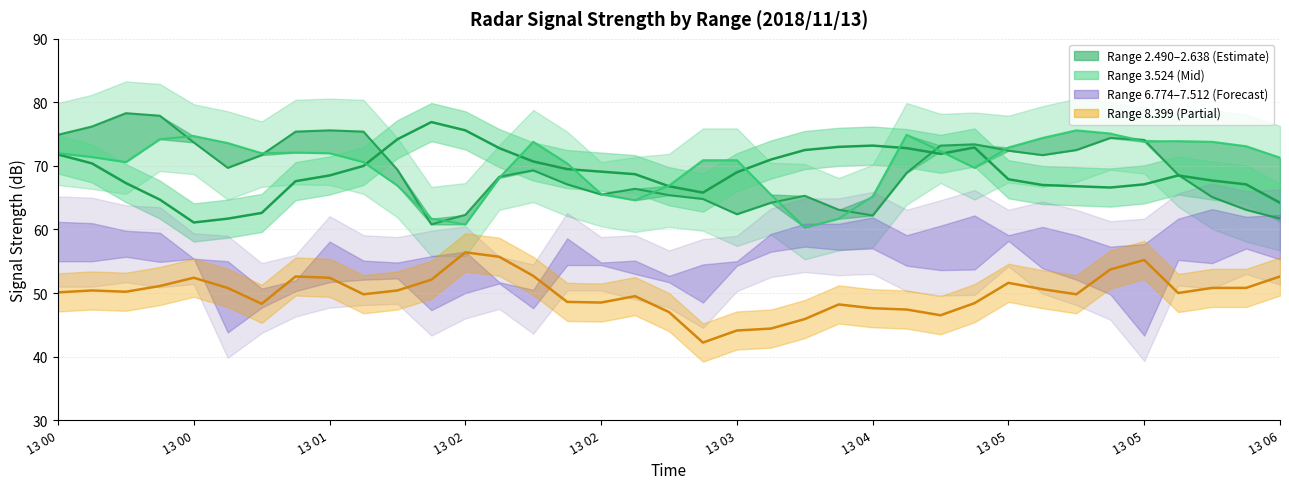

The 3.524 line series shows 96.3 at 33. True or false?

False